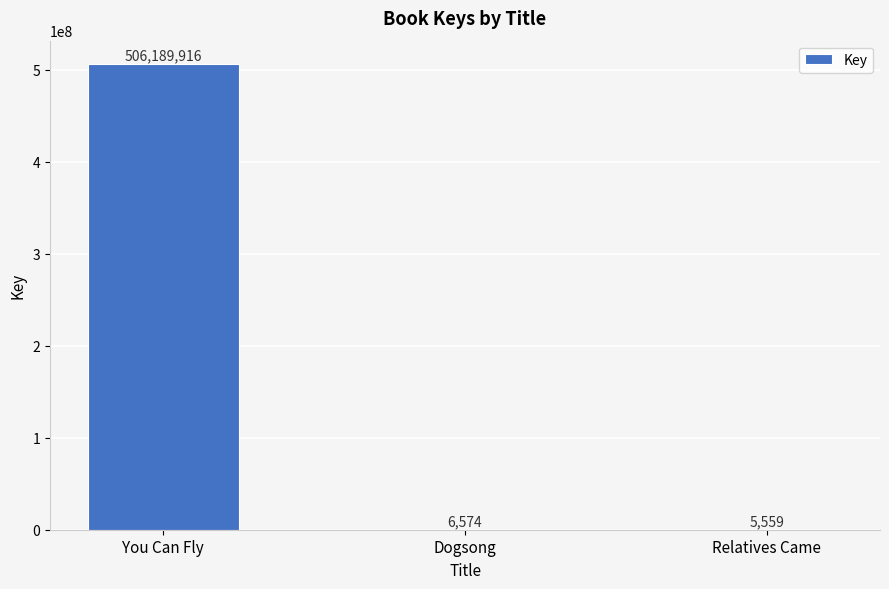

What is the difference between the values at Dogsong and Relatives Came?

1015